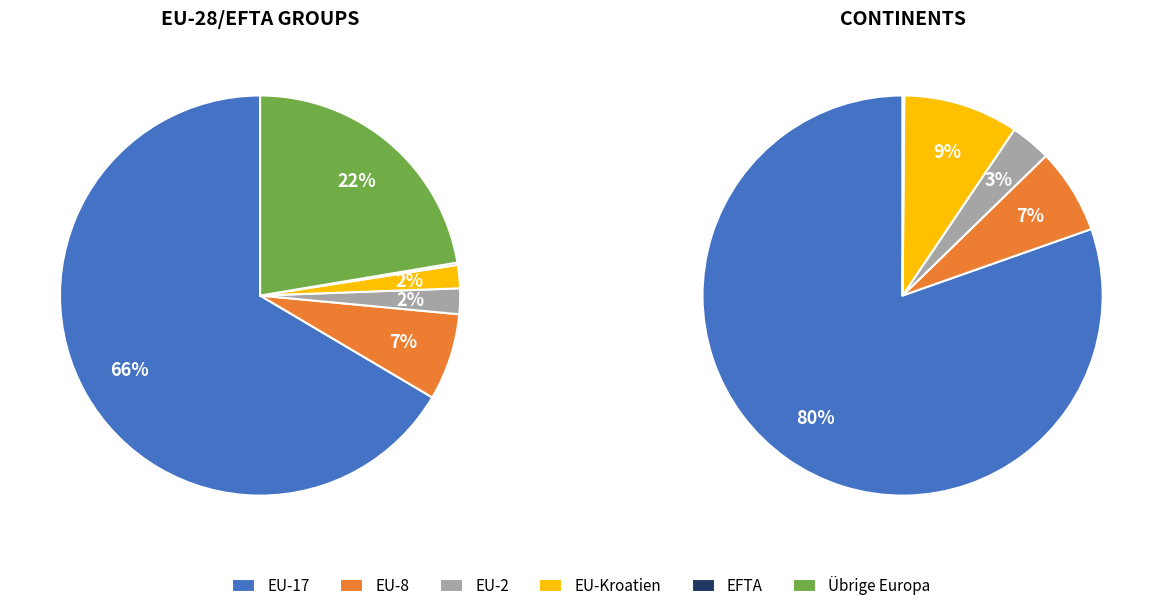

How many segments does this pie chart have?

5